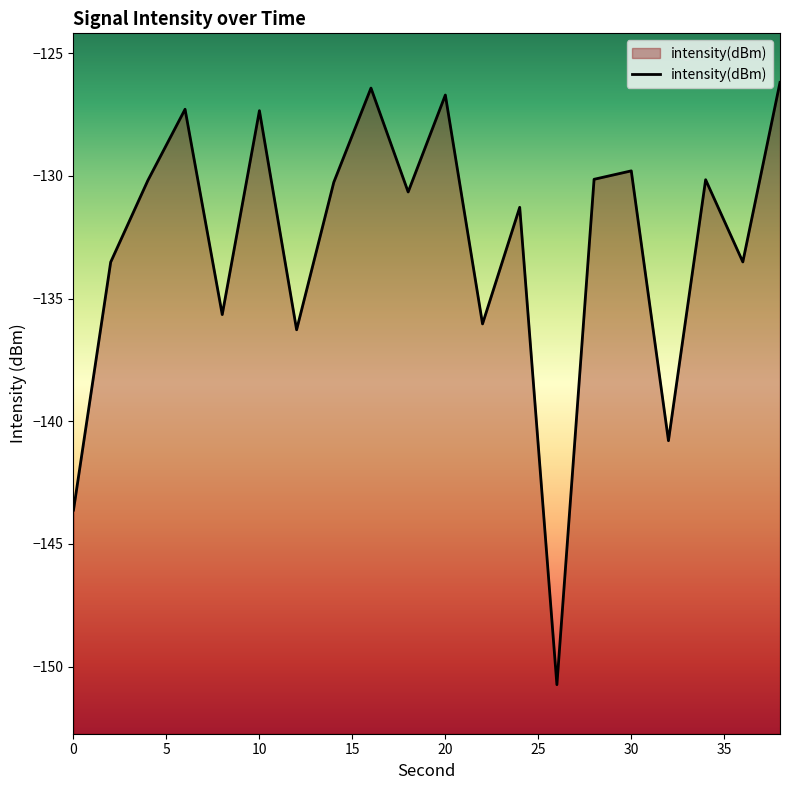

What is the sum of the values at 26 and 24?

-282.0